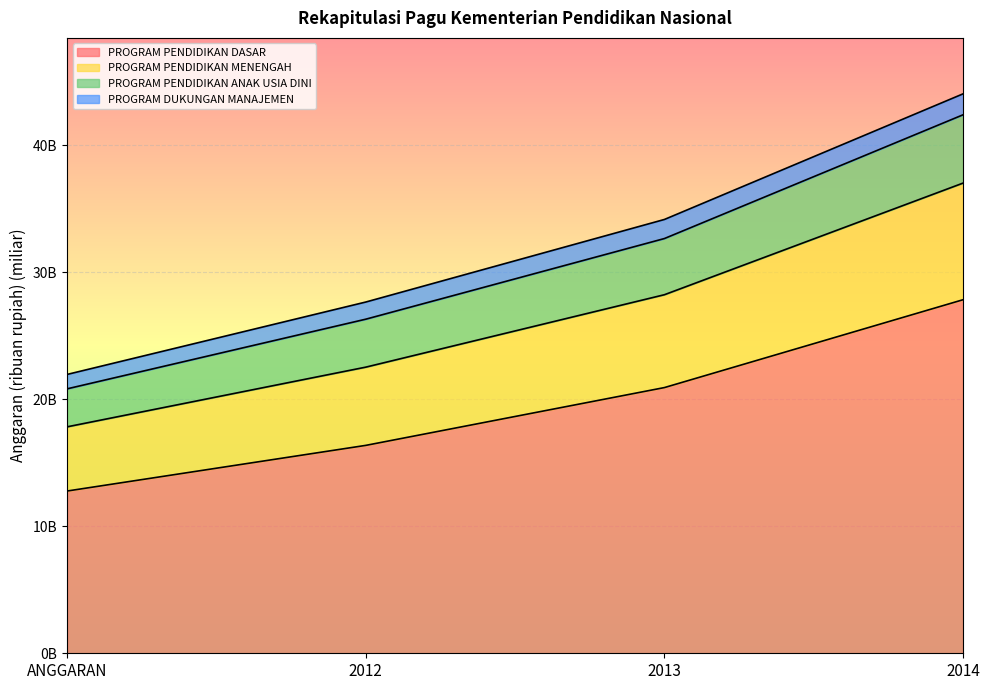

What are all the series names shown in the legend?

PROGRAM PENDIDIKAN DASAR, PROGRAM PENDIDIKAN MENENGAH, PROGRAM PENDIDIKAN ANAK USIA DINI, PROGRAM DUKUNGAN MANAJEMEN